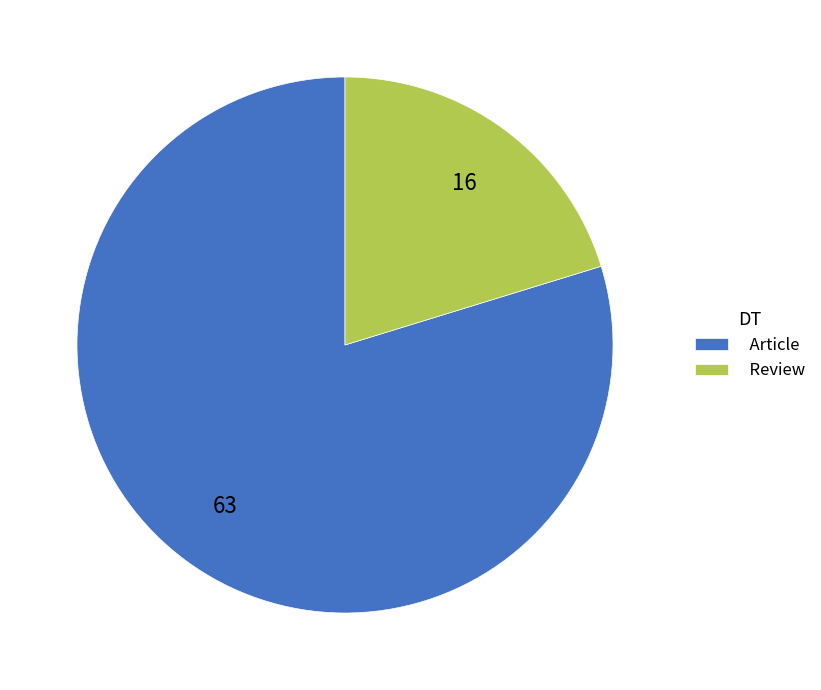

Which slice is the largest?

Article